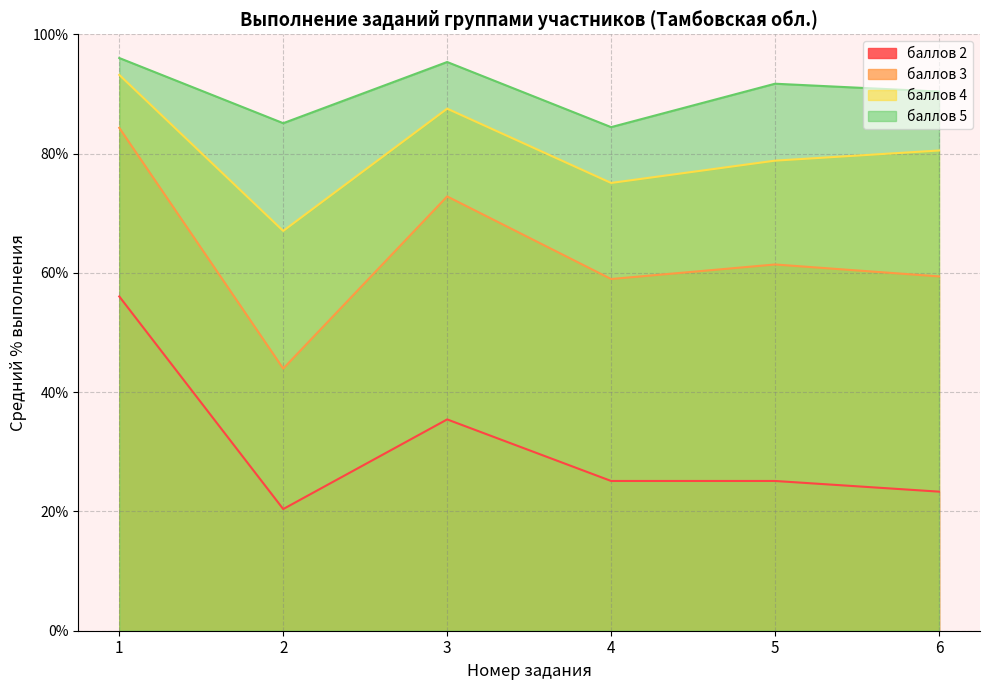

Which label corresponds to the smallest value in the chart?

2